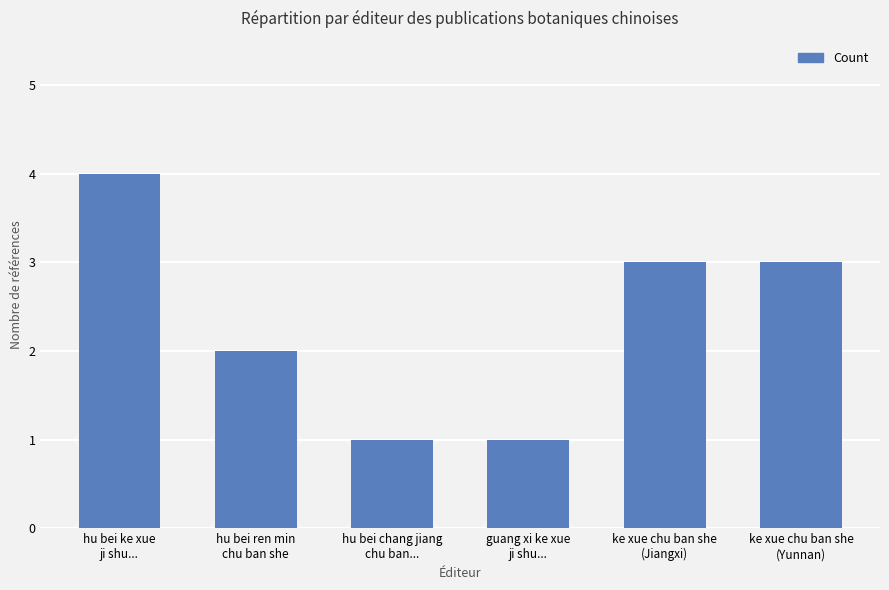

What is the sum of the values at hu bei ke xue
ji shu... and ke xue chu ban she
(Yunnan)?

7